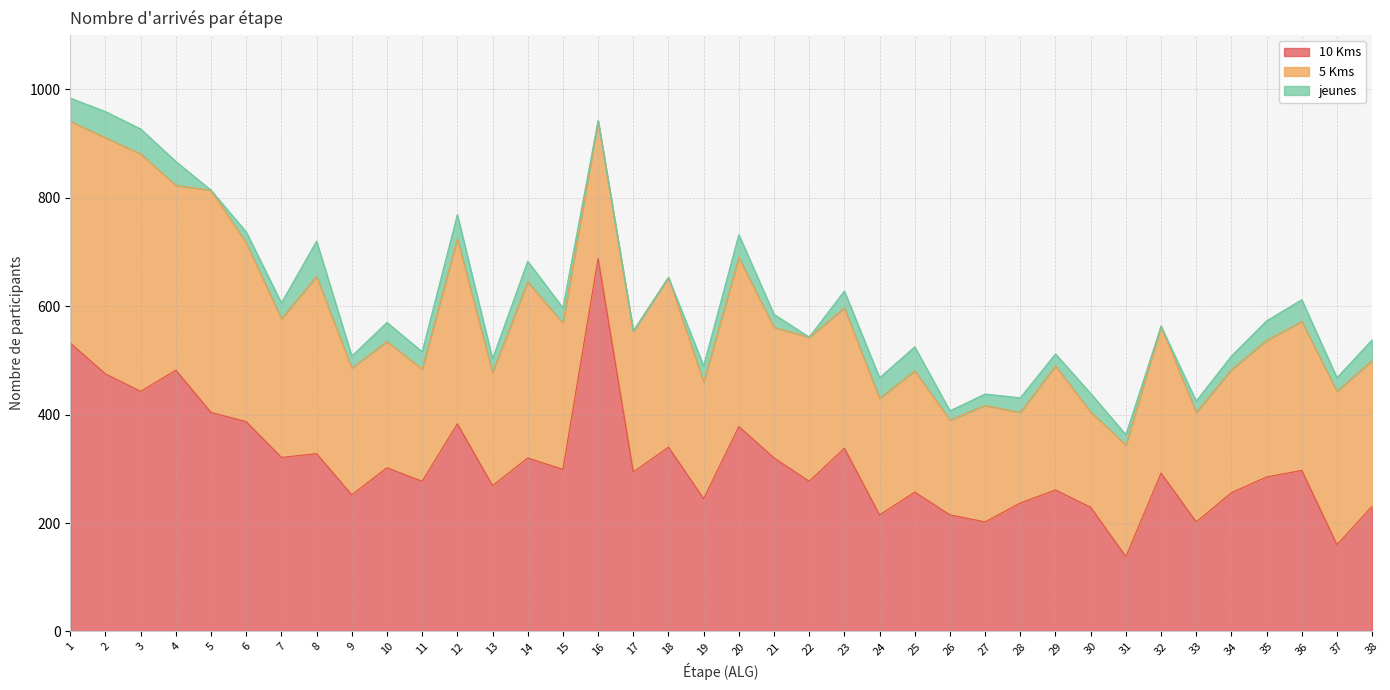

Where does the jeunes series first go above 29?

1